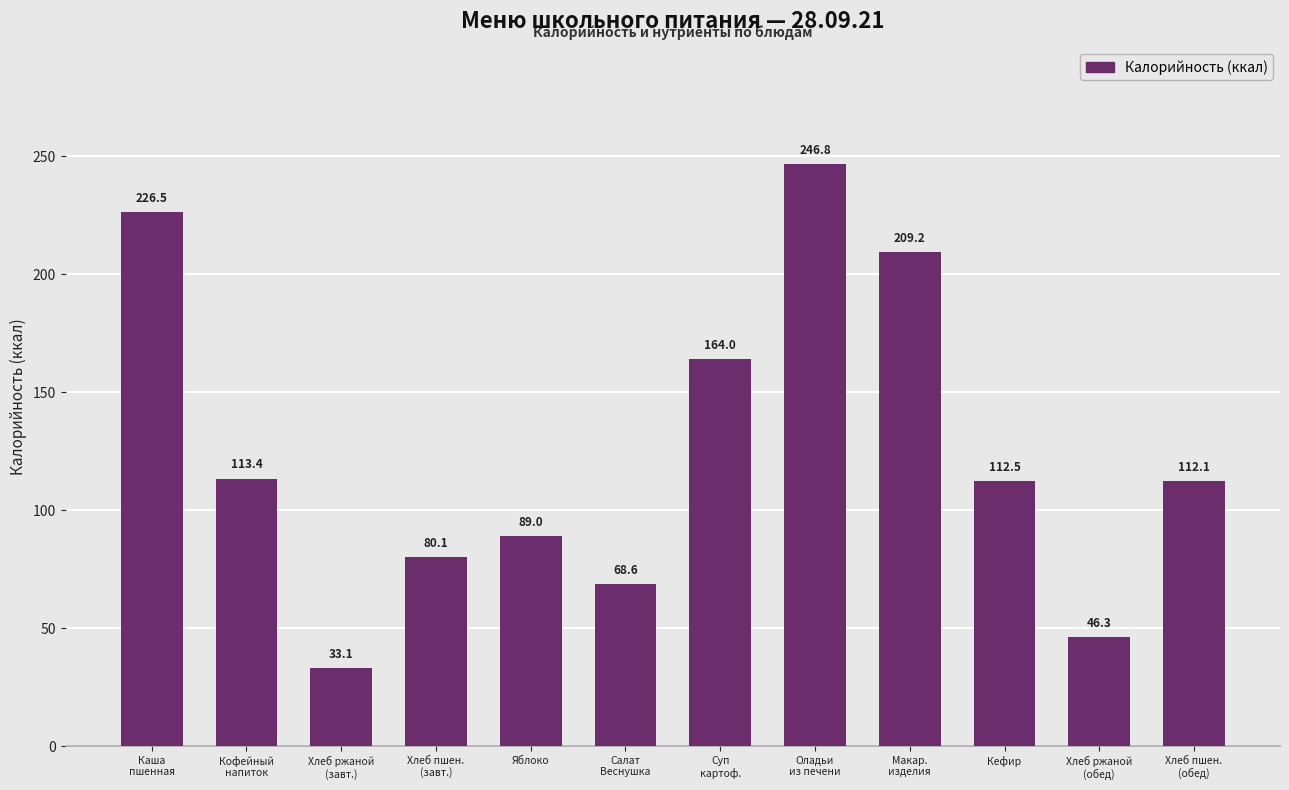

List the labels in order of value, smallest first.

Хлеб ржаной
(завт.), Хлеб ржаной
(обед), Салат
Веснушка, Хлеб пшен.
(завт.), Яблоко, Хлеб пшен.
(обед), Кефир, Кофейный
напиток, Суп
картоф., Макар.
изделия, Каша
пшенная, Оладьи
из печени